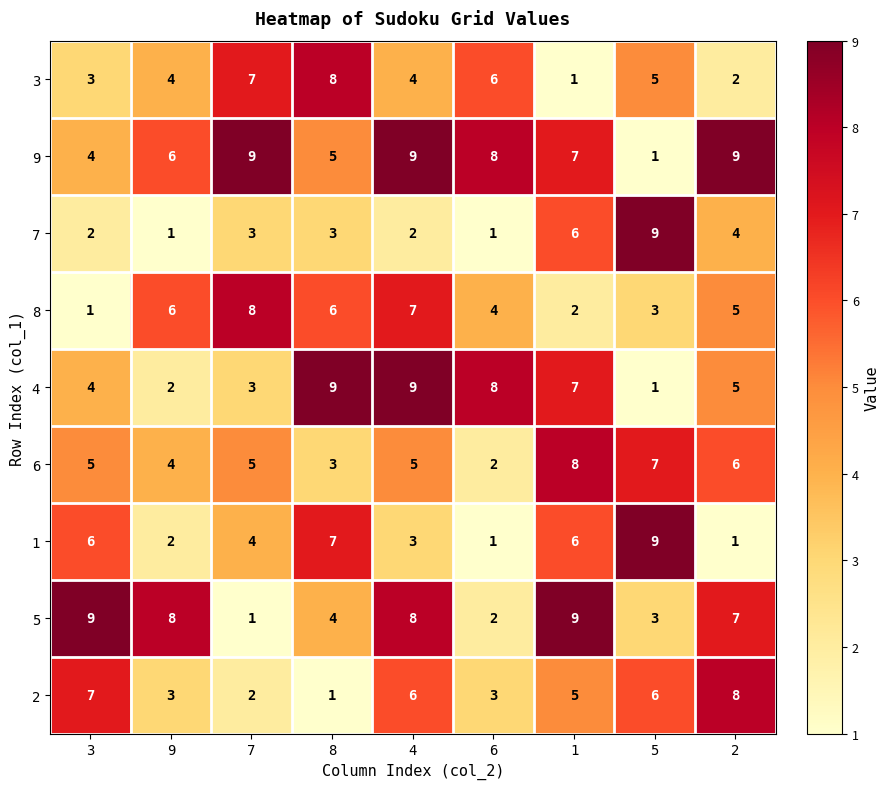

The value of 1 at 9 is 2. True or false?

True